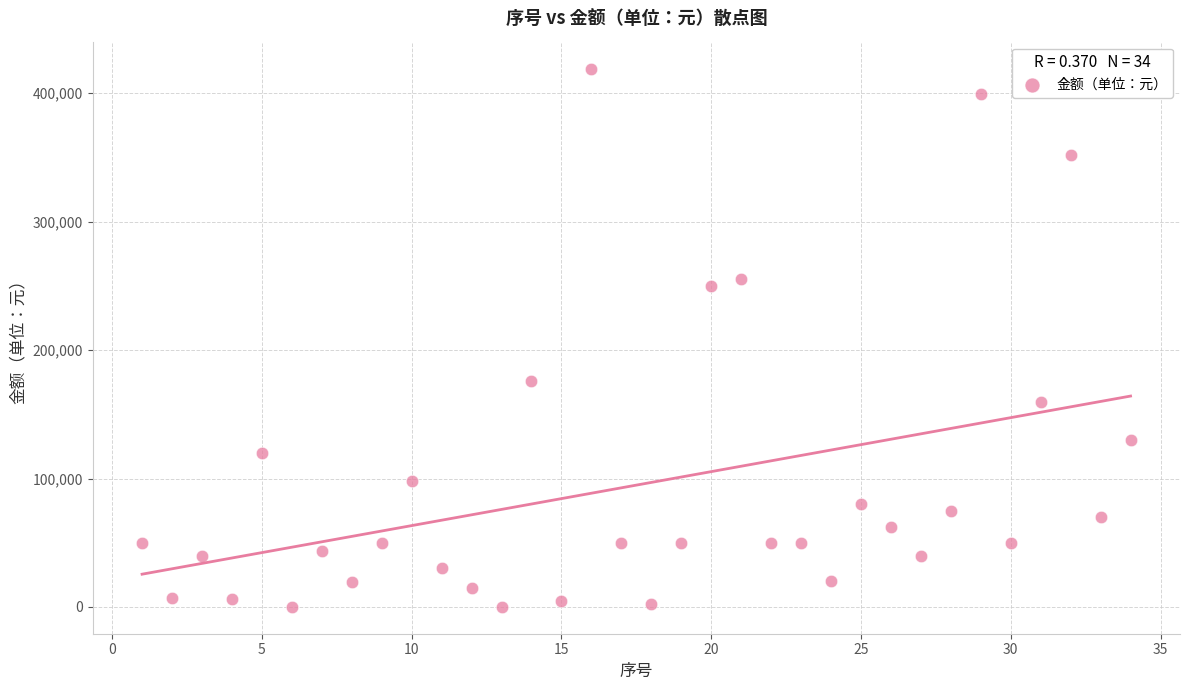

What Y value in the scatter plot is closest to 209647?

175947.9